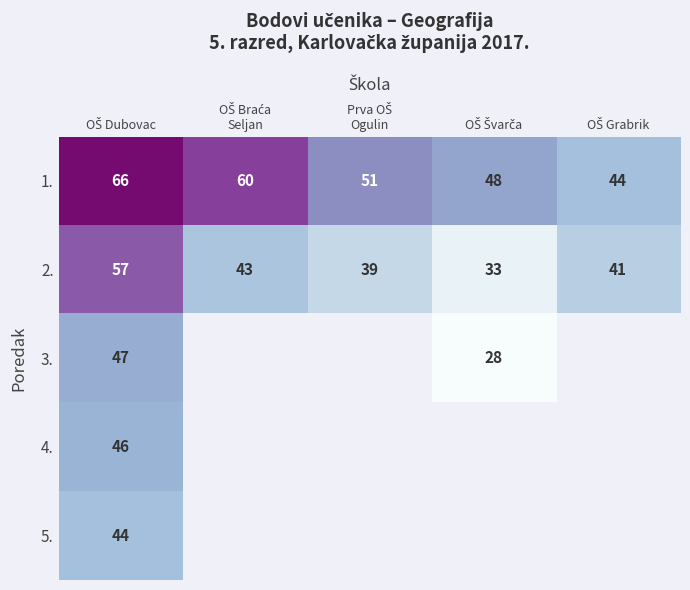

How many 1. values are between 48 and 60?

3